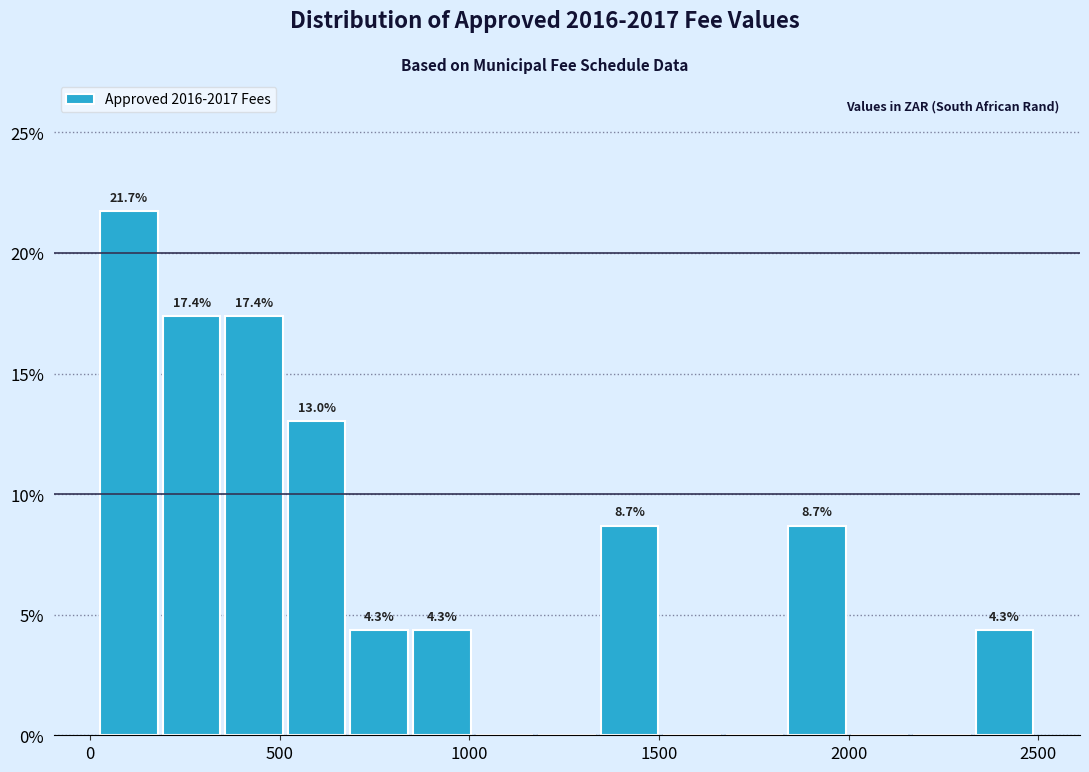

Around what value on the x-axis is the tallest bar? Give the approximate position of its centre, as read against the axis.

100